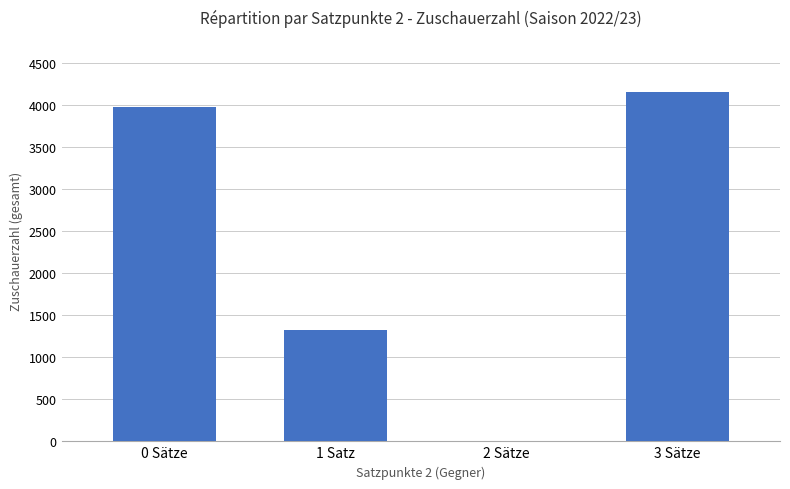

What is the change in value from 0 Sätze to 3 Sätze?

+174